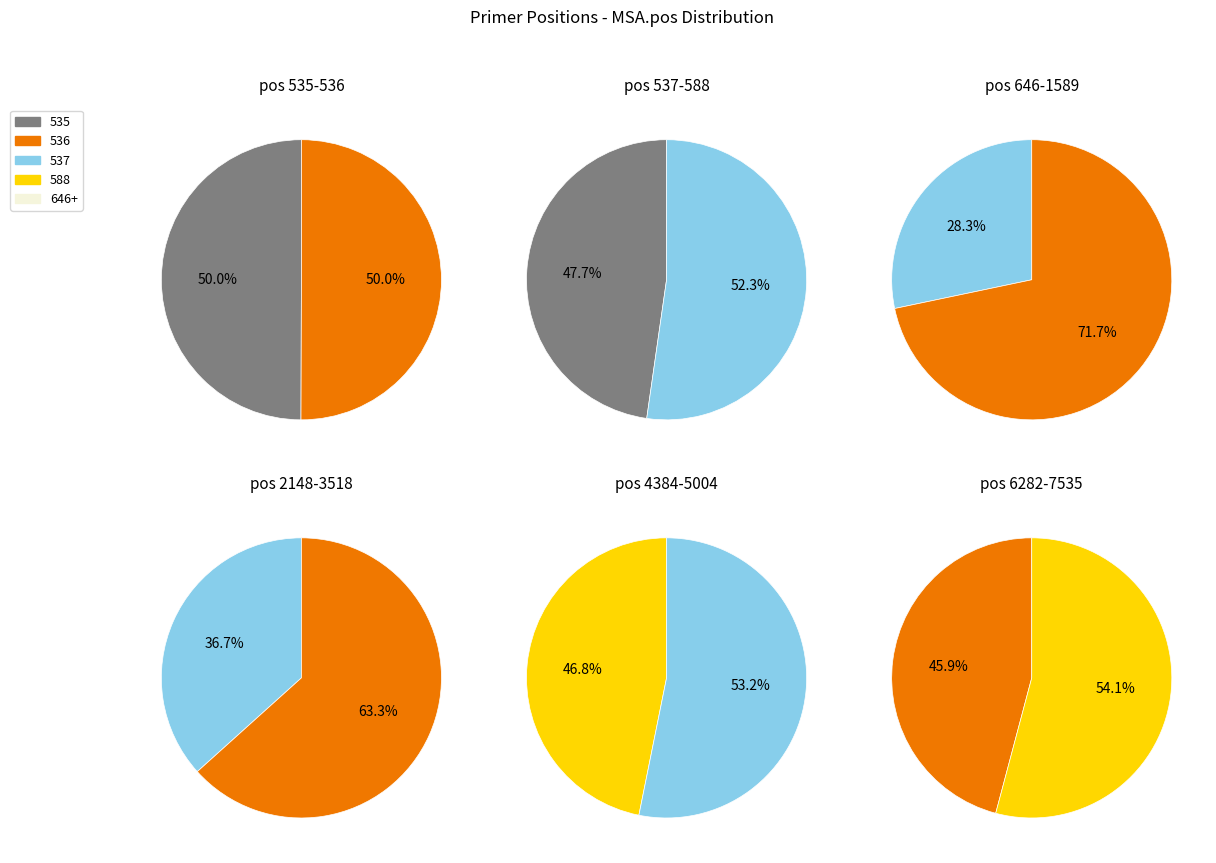

The 536 slice represents 11% of the pie. True or false?

False